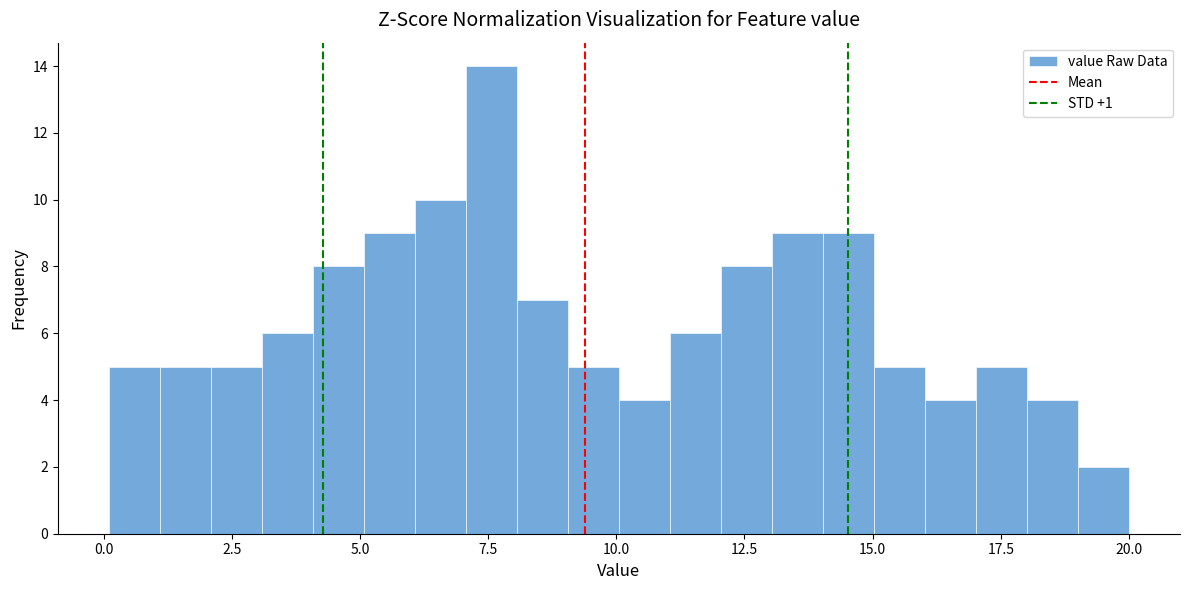

Read against the x-axis, roughly where is the centre of the tallest bar?

7.5